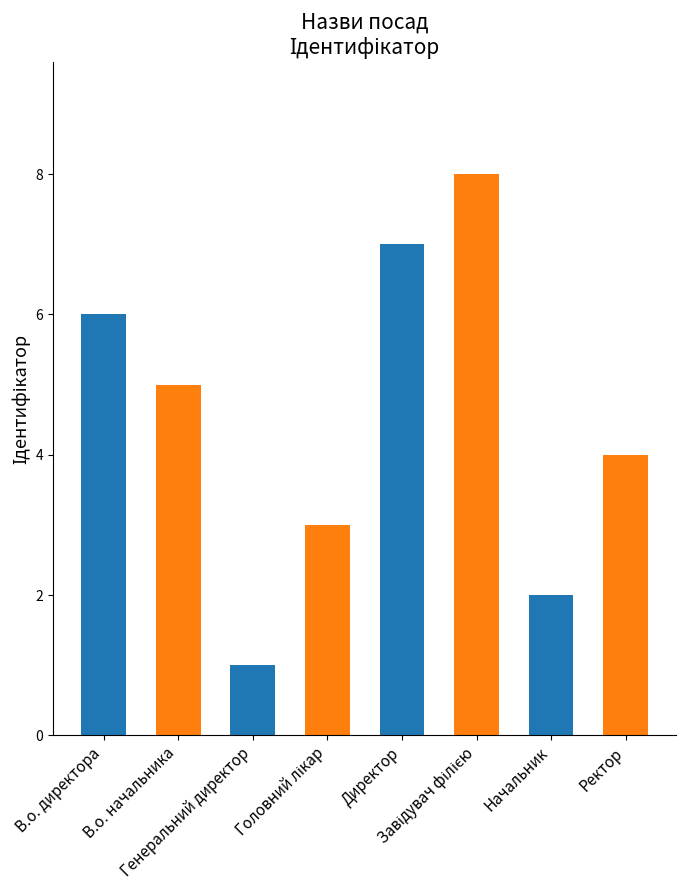

What is the difference between the values at Ректор and В.о. директора?

2